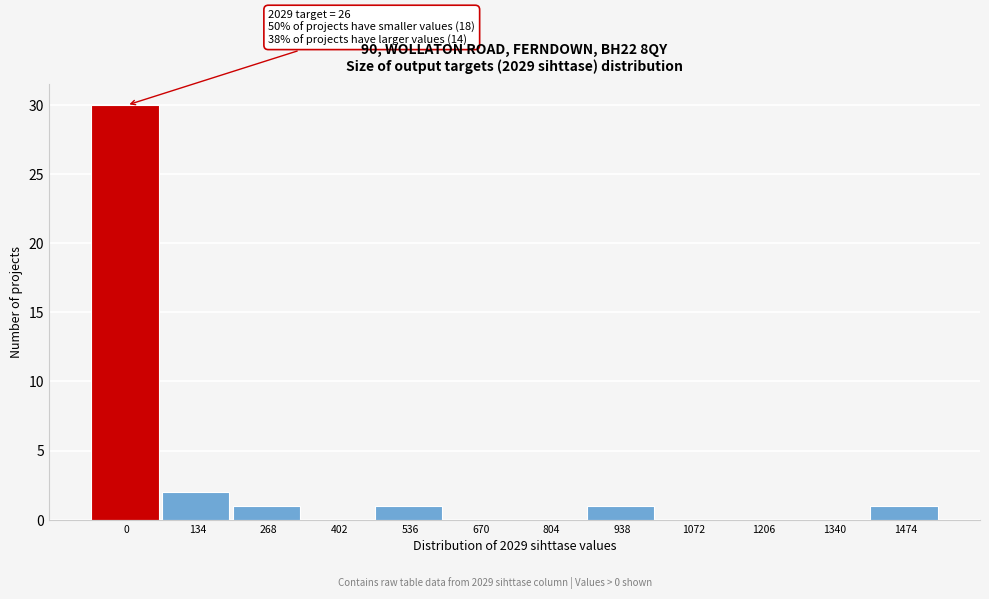

Reading left to right, what are all the values shown in this chart?

0=30	134=2	268=1	402=0	536=1	670=0	804=0	938=1	1072=0	1206=0	1340=0	1474=1